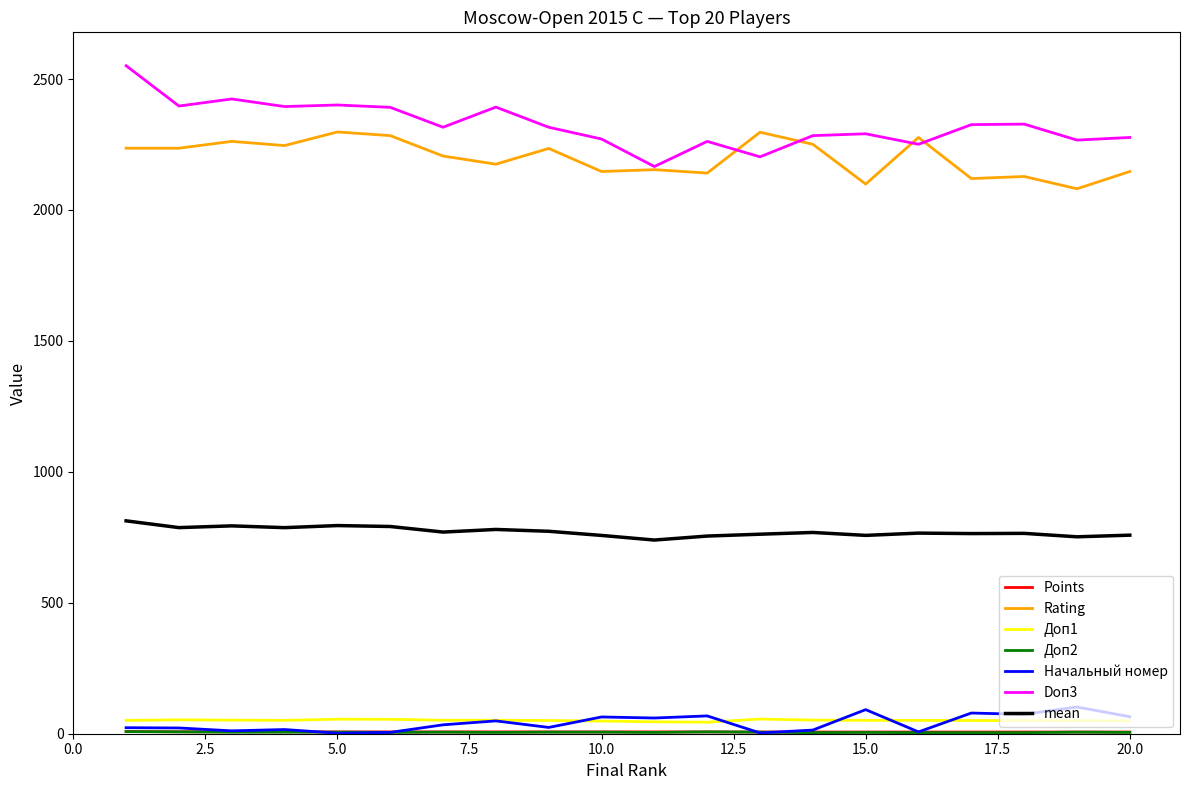

What is the maximum value for Доп1?

56.0